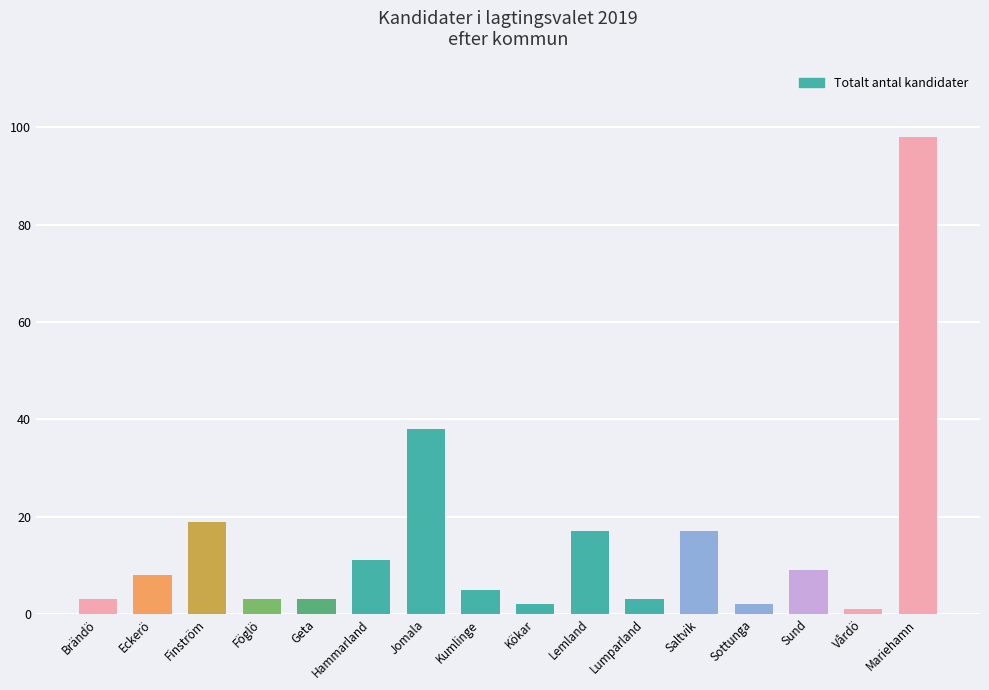

What is the label of the 8th bar from the left?

Kumlinge